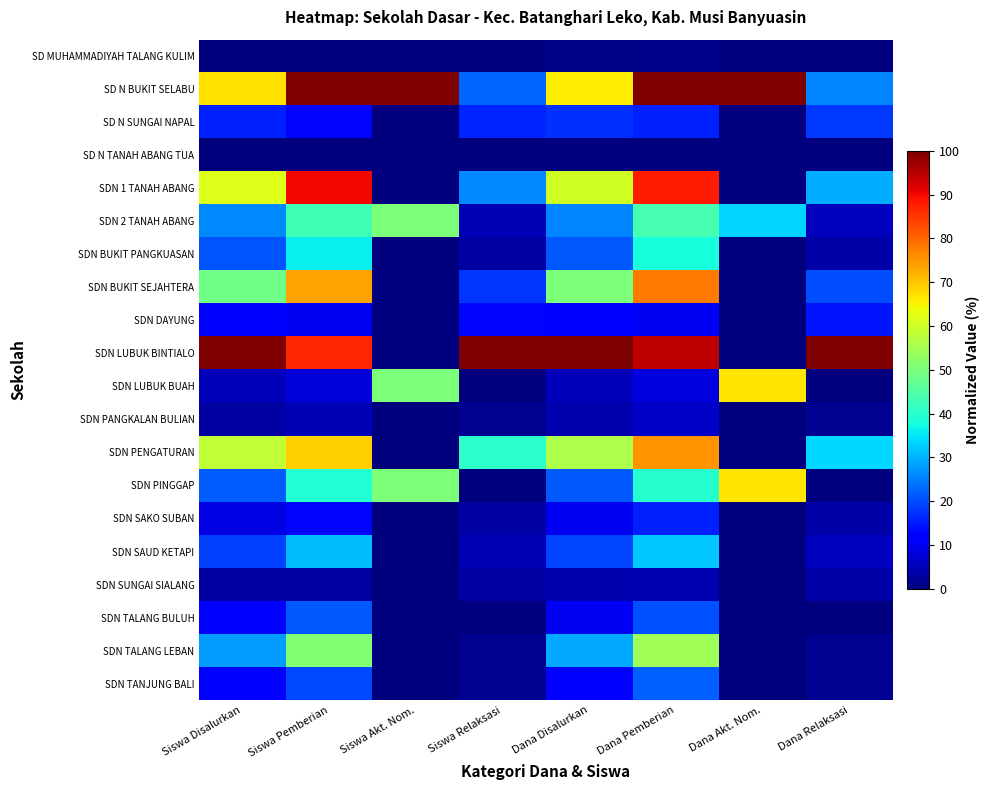

What is the difference between the highest and lowest values at Dana Pemberian?

100.0